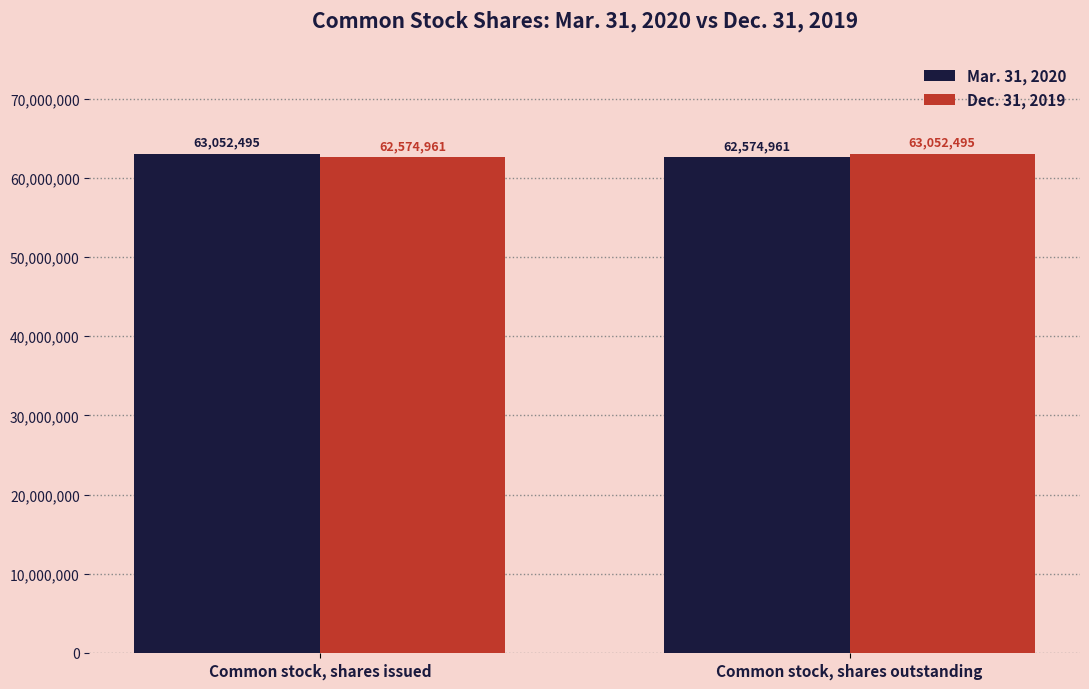

What is the spread (max minus min) of values at Common stock, shares outstanding?

477534